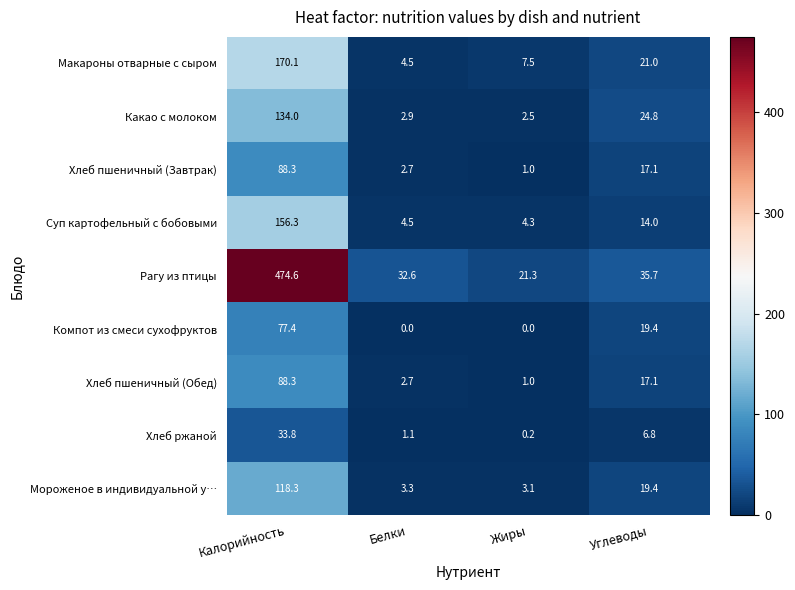

True or false: Мороженое в индивидуальной у… has a value of 3.3 at Белки.

True